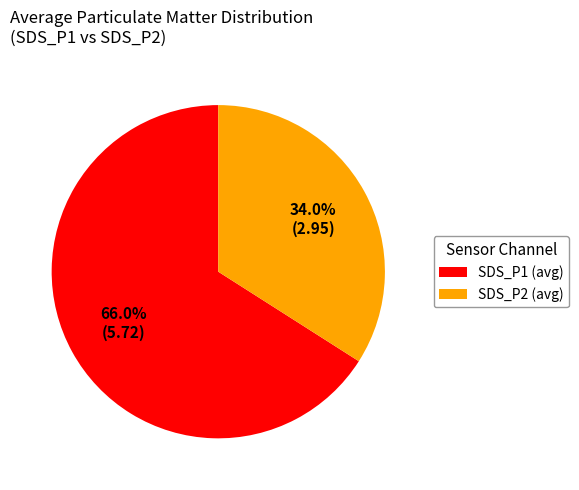

Which slice represents more than half of the pie?

SDS_P1 (avg)